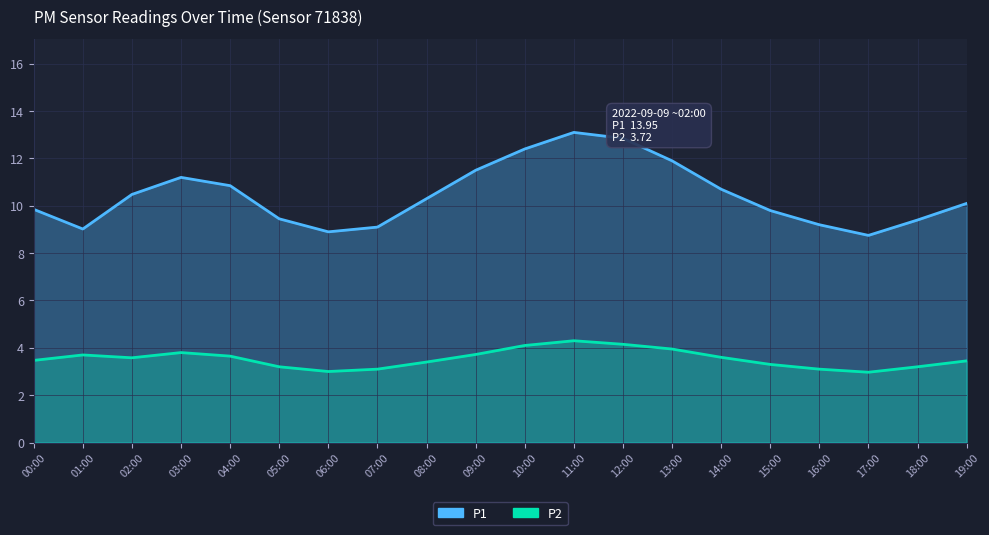

How many lines are shown in the chart?

2